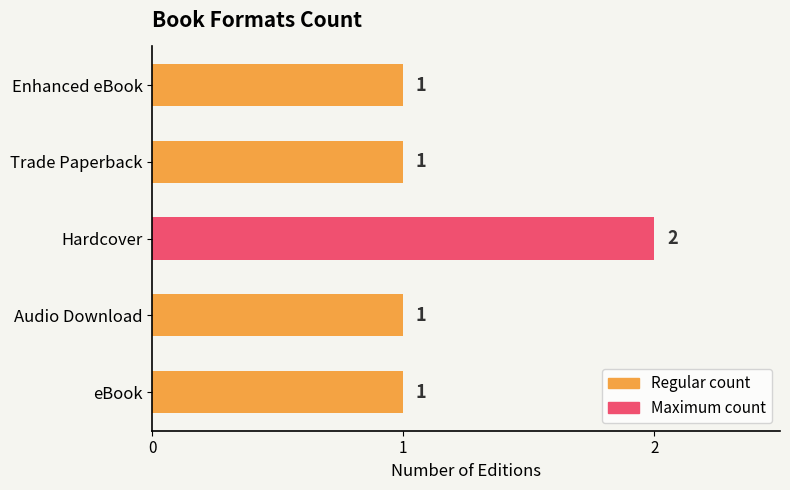

Count the values in the range 1 to 2.

5